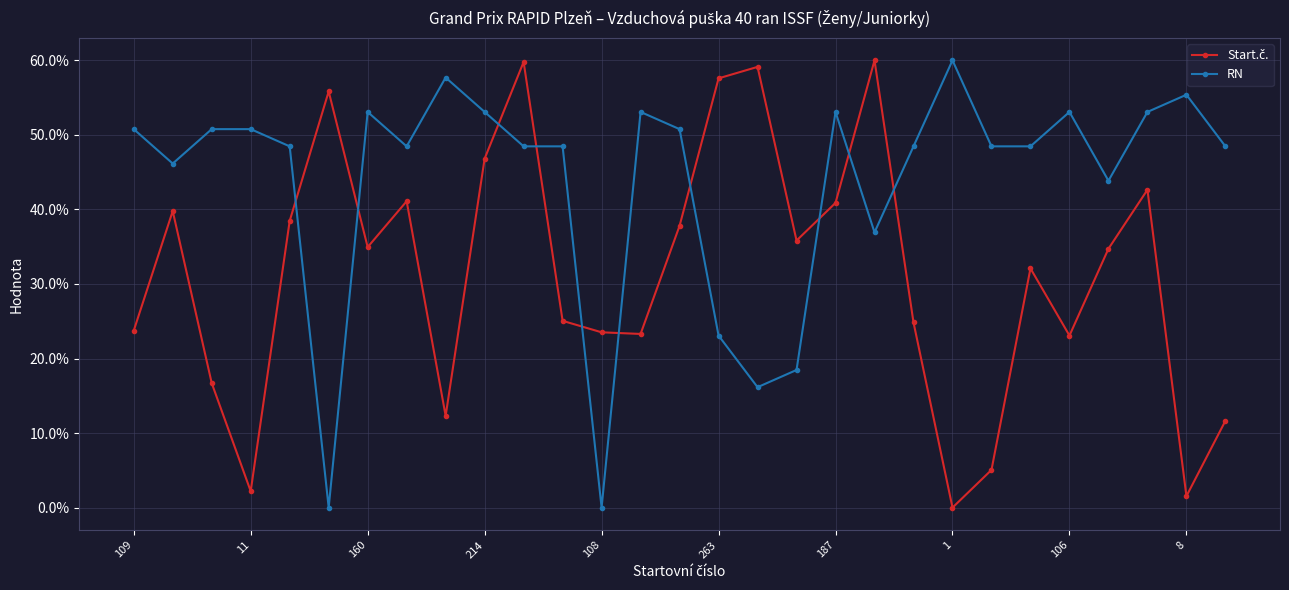

How many values in the RN series are below 48?

8